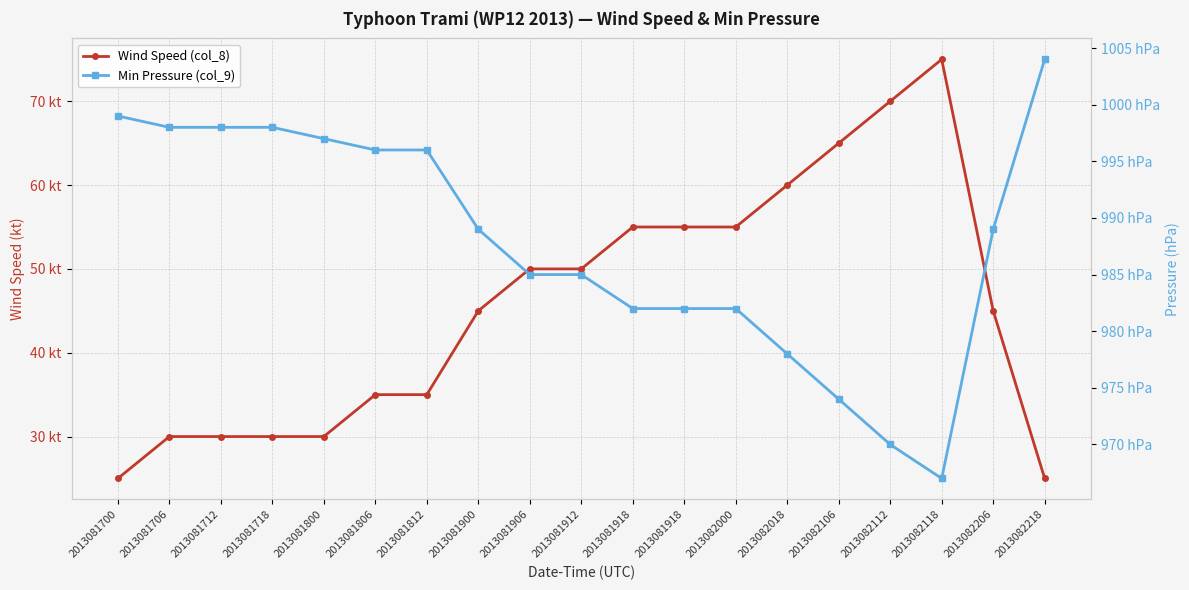

What is the sum of the Wind Speed (col_8) values at 2013082106 and 2013081812?

100